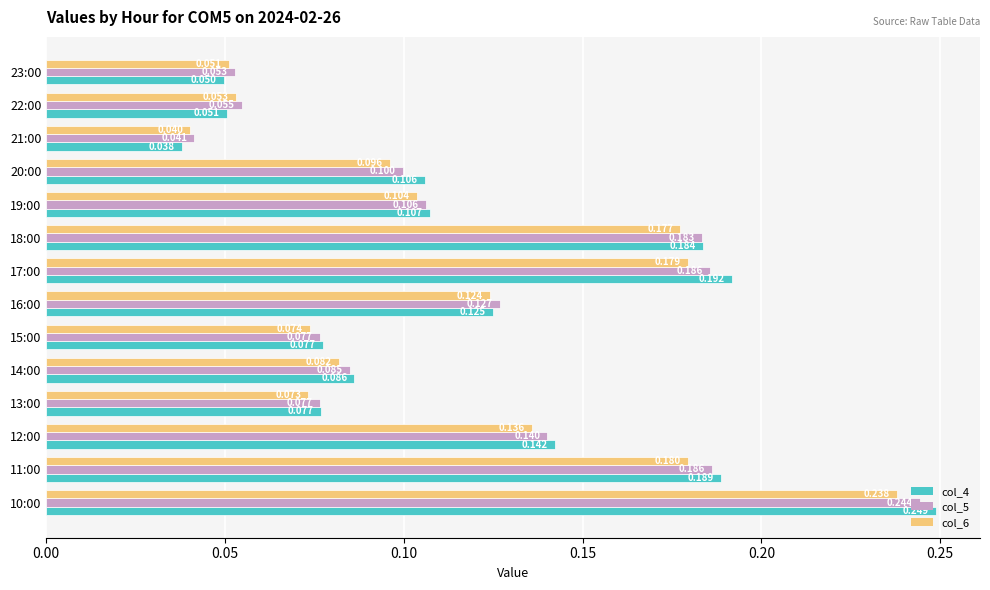

Which series has the largest range (max minus min)?

col_4